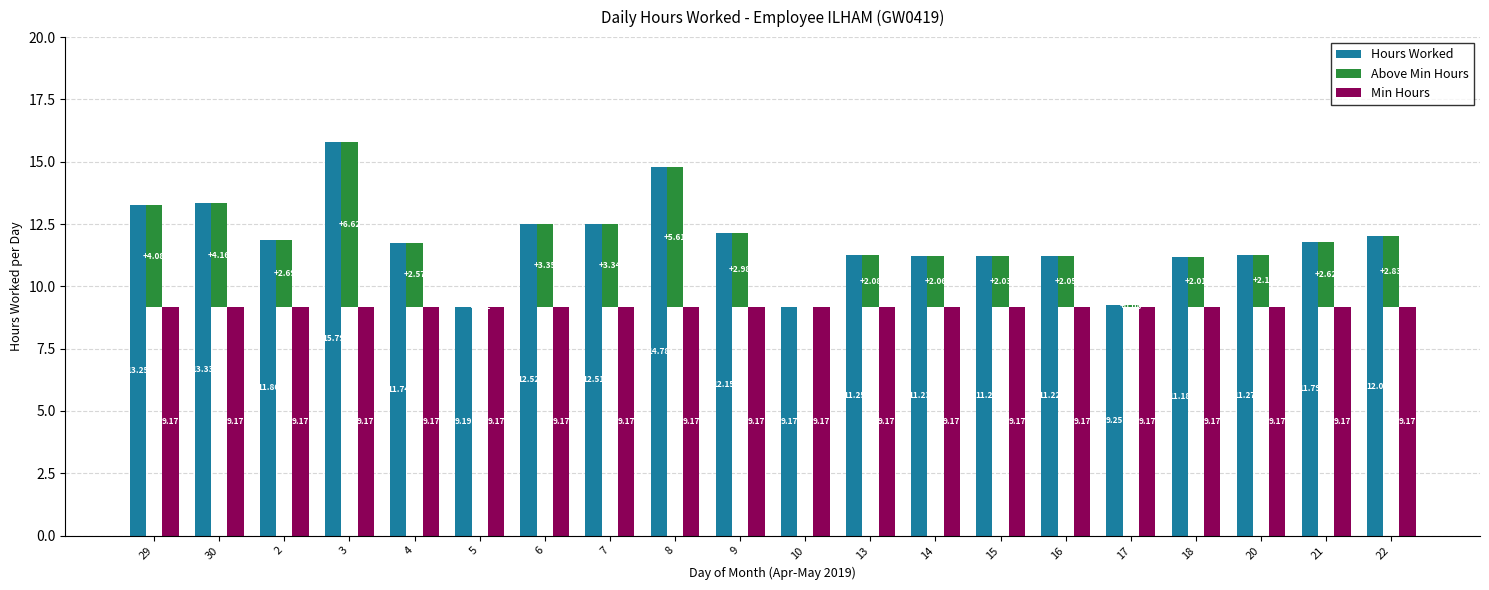

Between 3 and 21, which is larger?

3